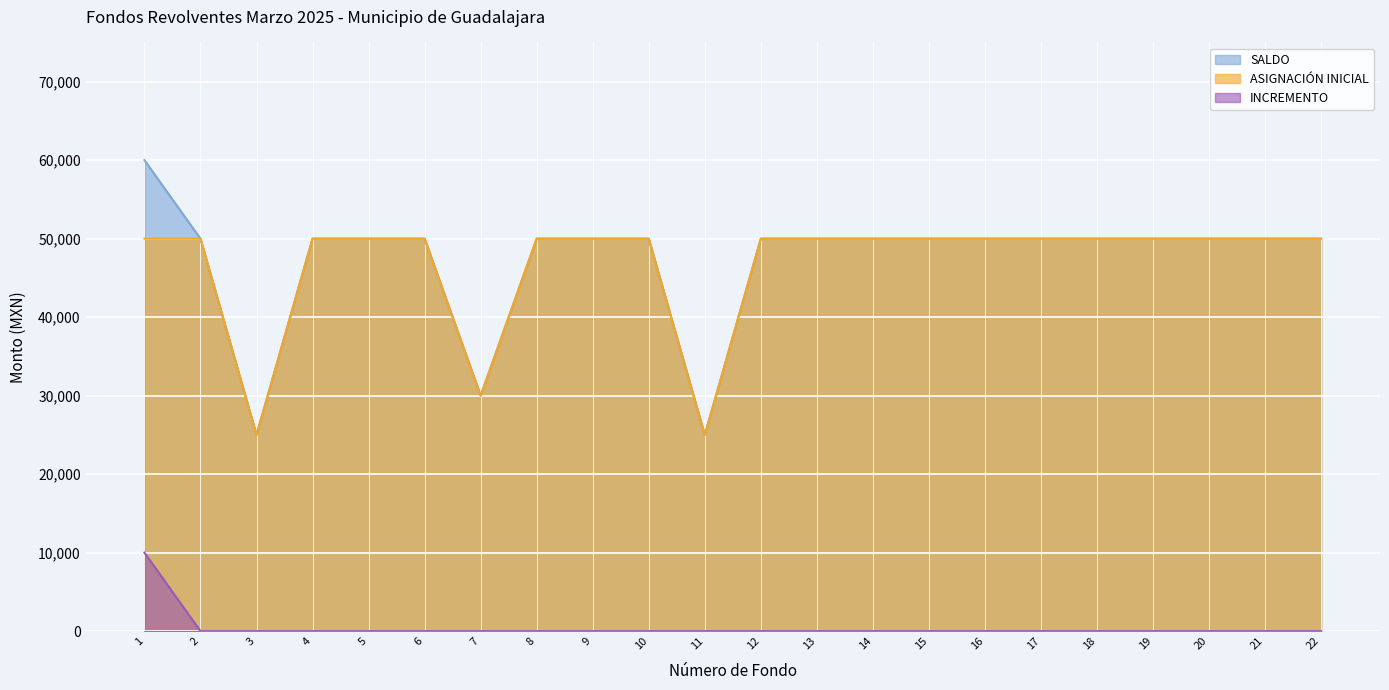

How many series are shown in this chart?

3